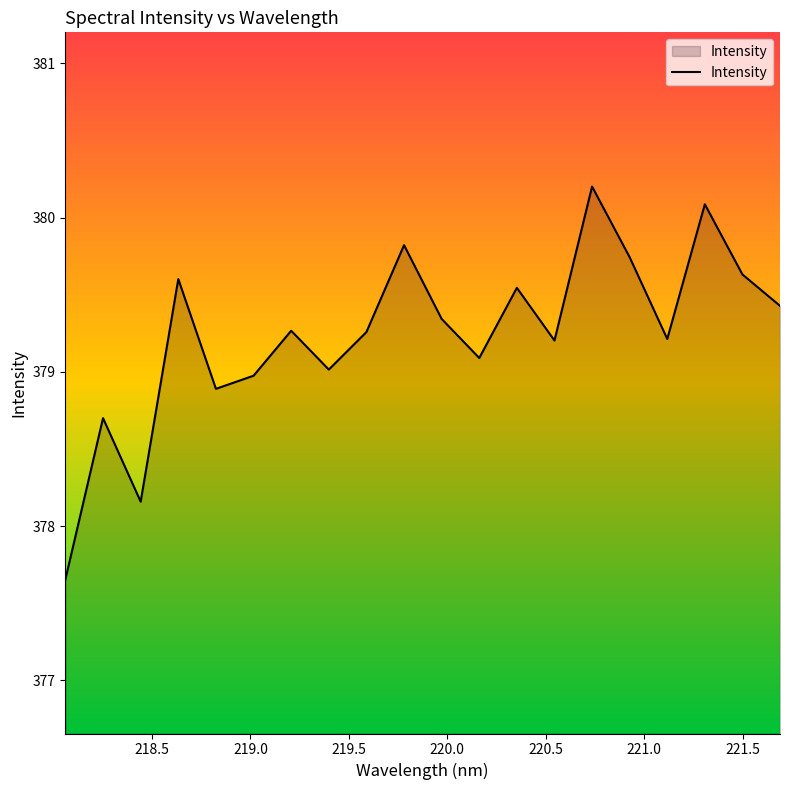

What is the maximum value shown in the chart?

380.2